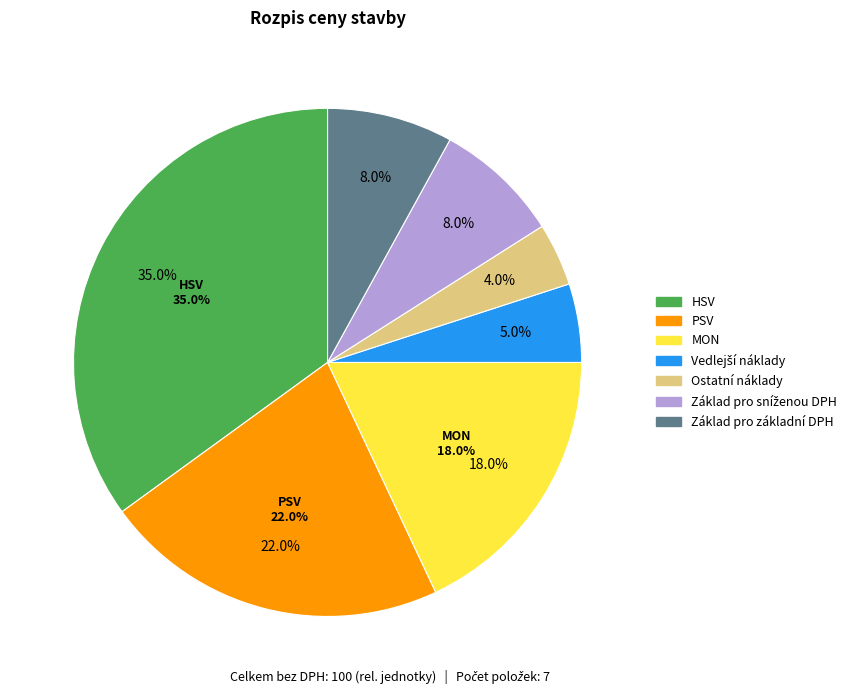

How much of the chart is everything except PSV?

78.0%